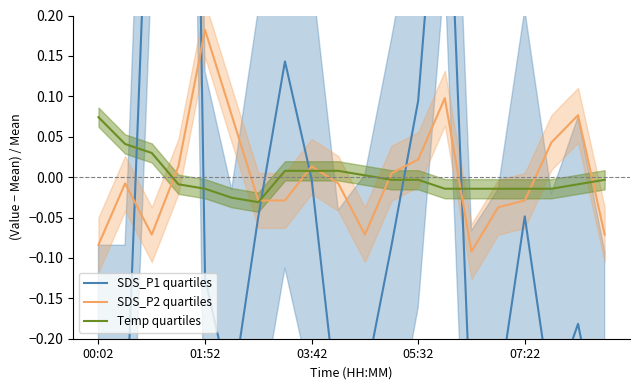

Is this an area chart (filled region under the line)?

No